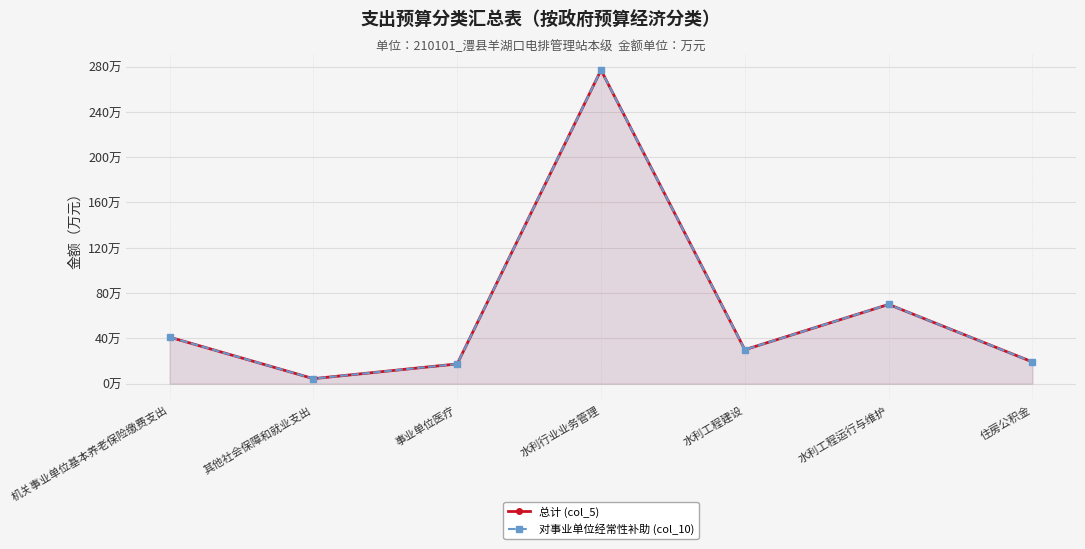

At which category does 总计 (col_5) reach its first local peak?

水利行业业务管理